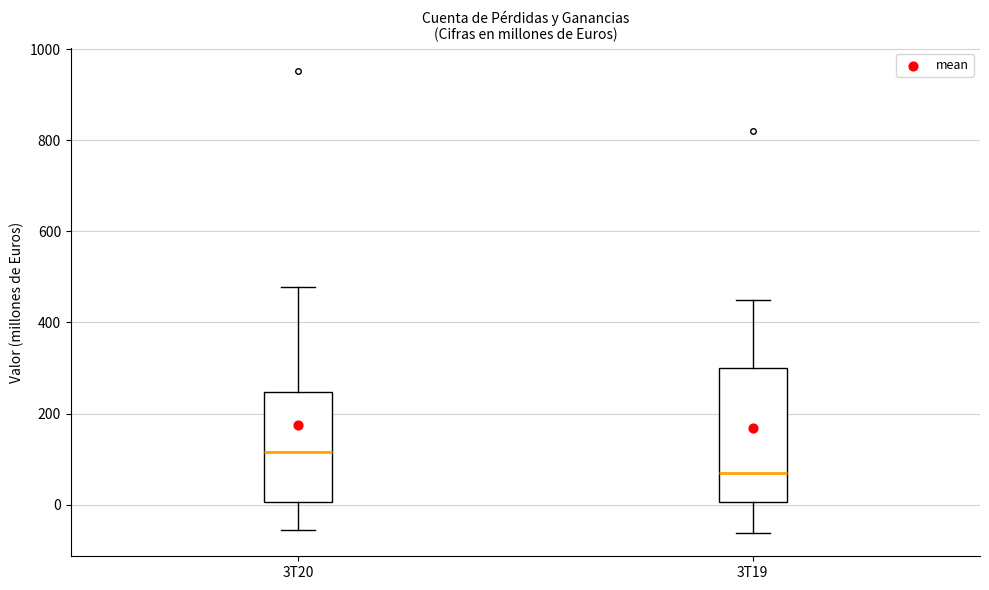

Reading left to right, read every box against the y-axis: the position of its median line, the range the box covers, and the ends of its whiskers. The values are not printed on the chart, so give them approximately, as read against the axis.

3T20: median 120, box 0 to 240, whiskers -60 to 480
3T19: median 60, box 0 to 300, whiskers -60 to 440